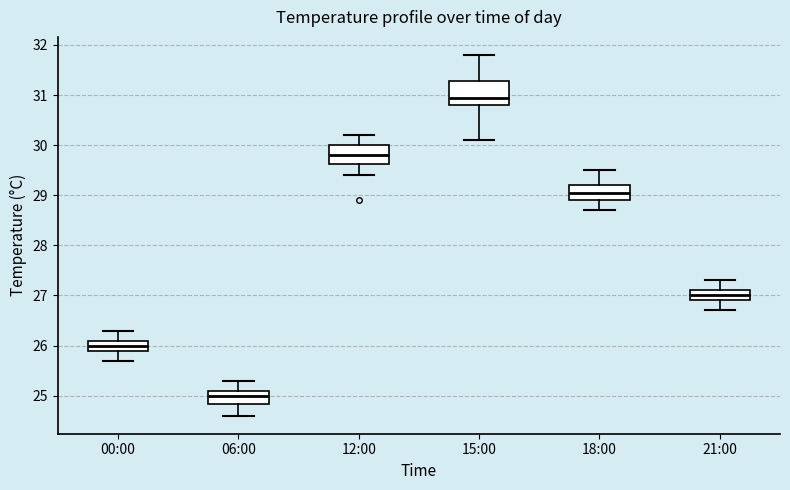

Reading left to right, read every box against the y-axis: the position of its median line, the range the box covers, and the ends of its whiskers. The values are not printed on the chart, so give them approximately, as read against the axis.

00:00: median 26.0, box 25.9 to 26.1, whiskers 25.7 to 26.3
06:00: median 25.0, box 24.8 to 25.1, whiskers 24.6 to 25.3
12:00: median 29.8, box 29.6 to 30.0, whiskers 29.4 to 30.2
15:00: median 31.0, box 30.8 to 31.3, whiskers 30.1 to 31.8
18:00: median 29.1, box 28.9 to 29.2, whiskers 28.7 to 29.5
21:00: median 27.0, box 26.9 to 27.1, whiskers 26.7 to 27.3